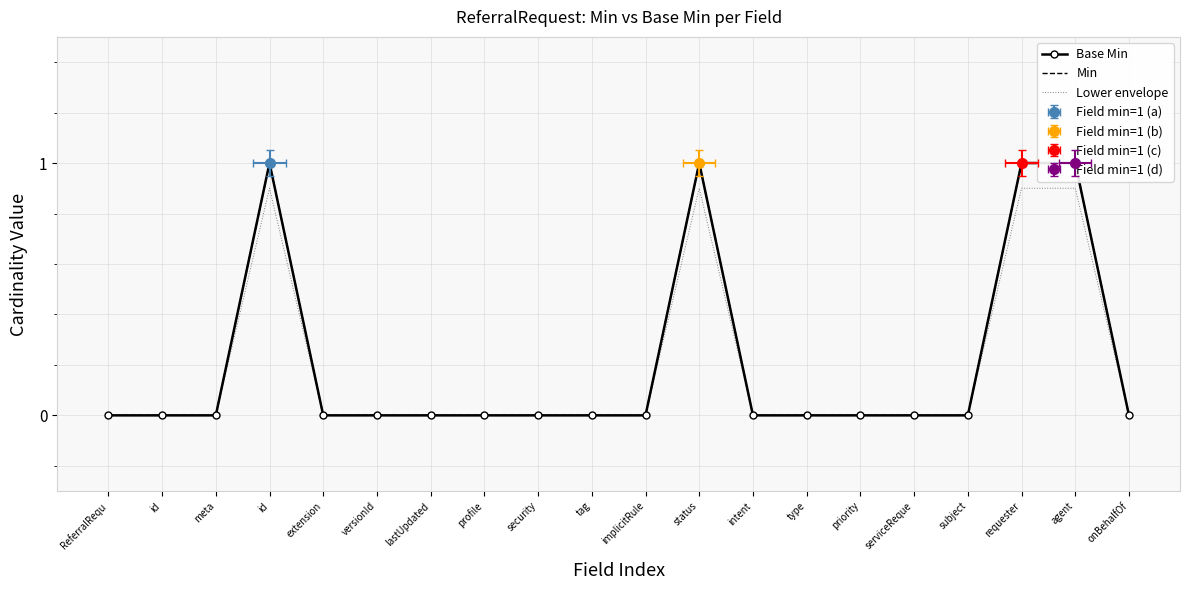

The value of Lower envelope at priority is 0.6. True or false?

False